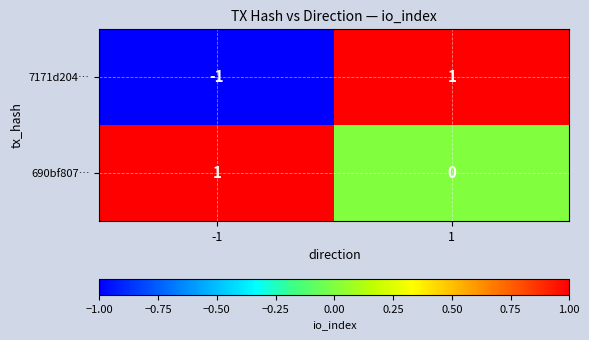

Rank the series at 1 from highest to lowest value.

7171d204…, 690bf807…